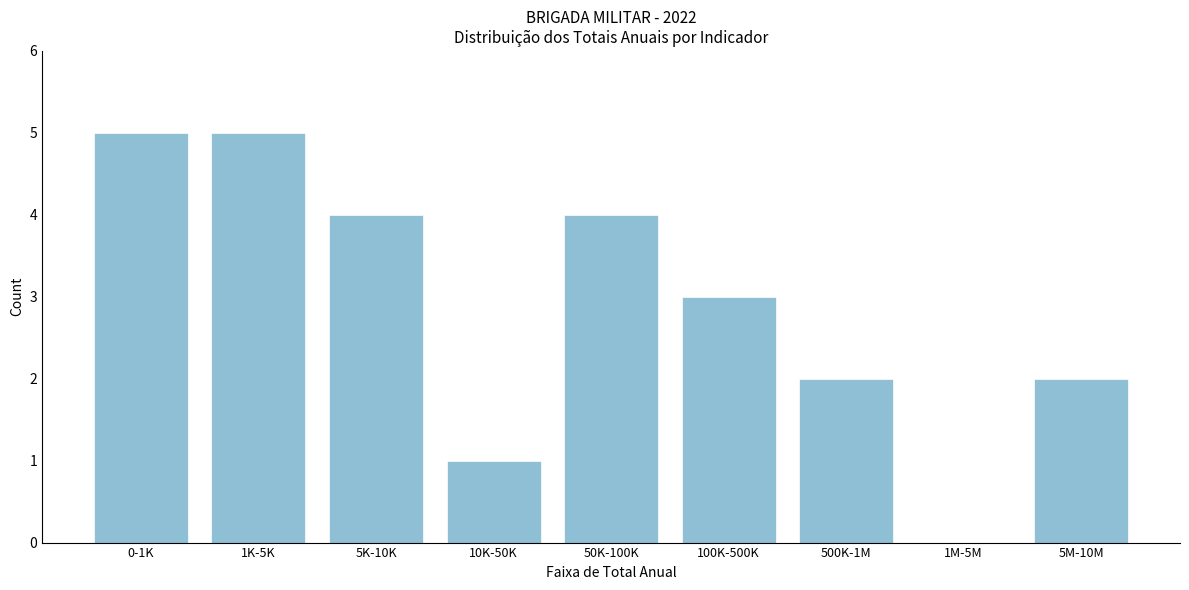

Reading left to right, extract all data points from this chart.

0-1K=5	1K-5K=5	5K-10K=4	10K-50K=1	50K-100K=4	100K-500K=3	500K-1M=2	1M-5M=0	5M-10M=2